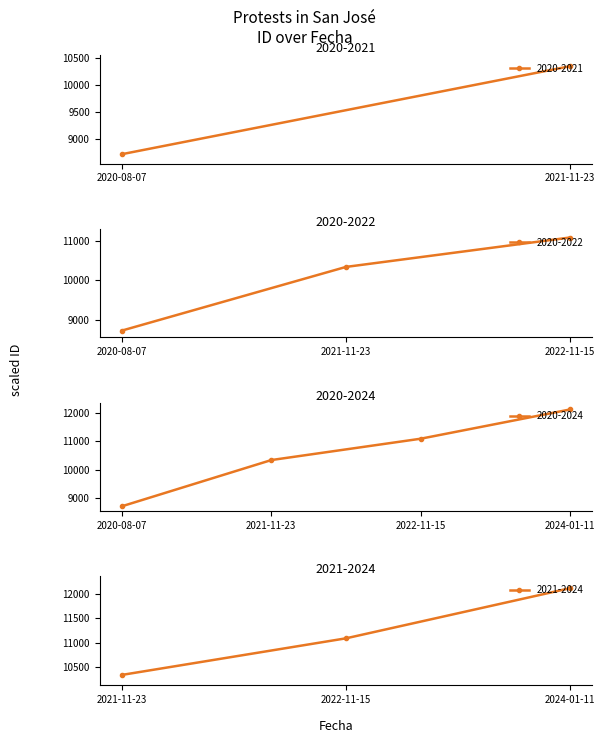

Which has a higher value, 2021-11-23 or 2020-08-07?

2021-11-23